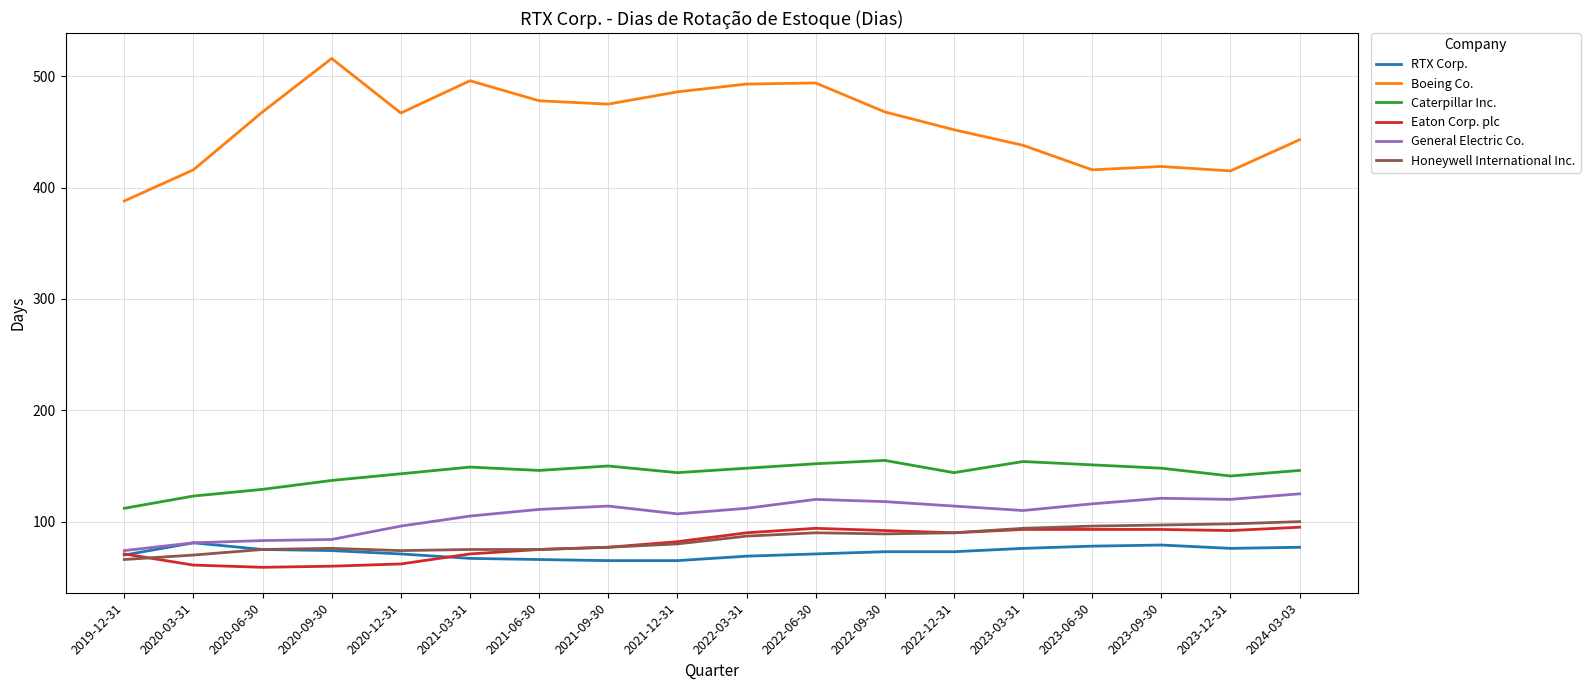

How many lines are shown in the chart?

6